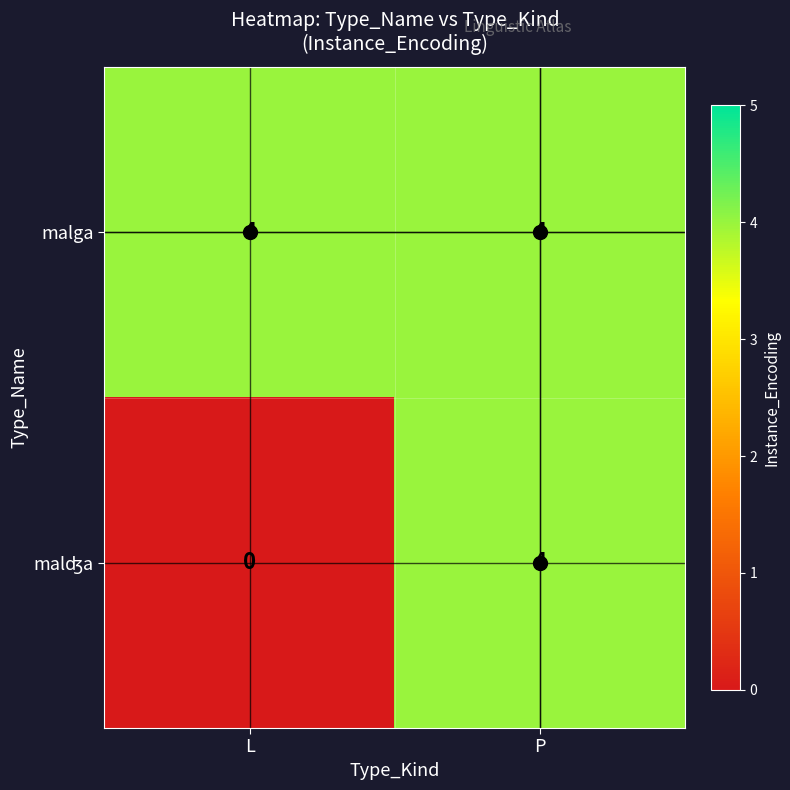

The value of malga at P is 4. True or false?

True